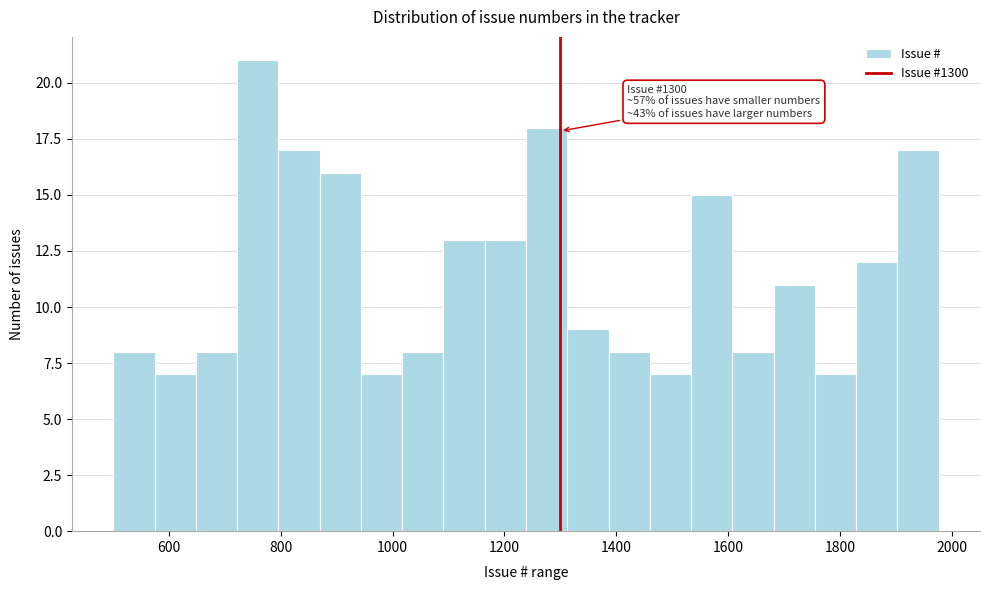

Around what value on the x-axis is the tallest bar? Give the approximate position of its centre, as read against the axis.

760